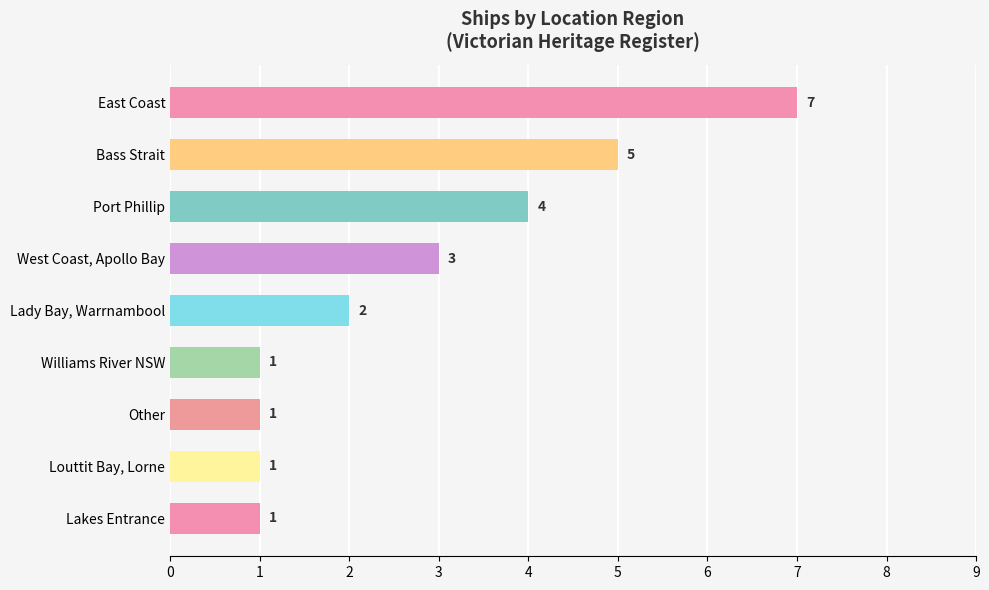

Reading bottom to top, extract all data points from this chart.

Lakes Entrance=1	Louttit Bay, Lorne=1	Other=1	Williams River NSW=1	Lady Bay, Warrnambool=2	West Coast, Apollo Bay=3	Port Phillip=4	Bass Strait=5	East Coast=7